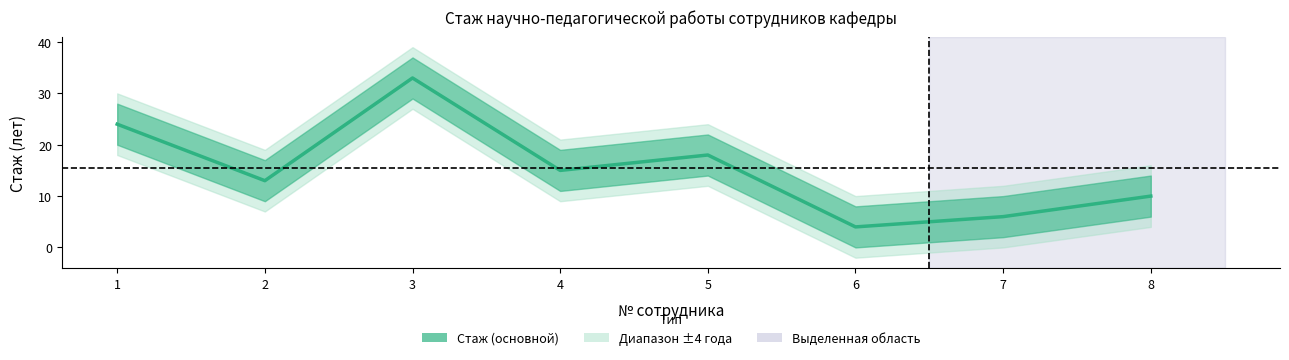

At which category does the data reach its first local peak?

3